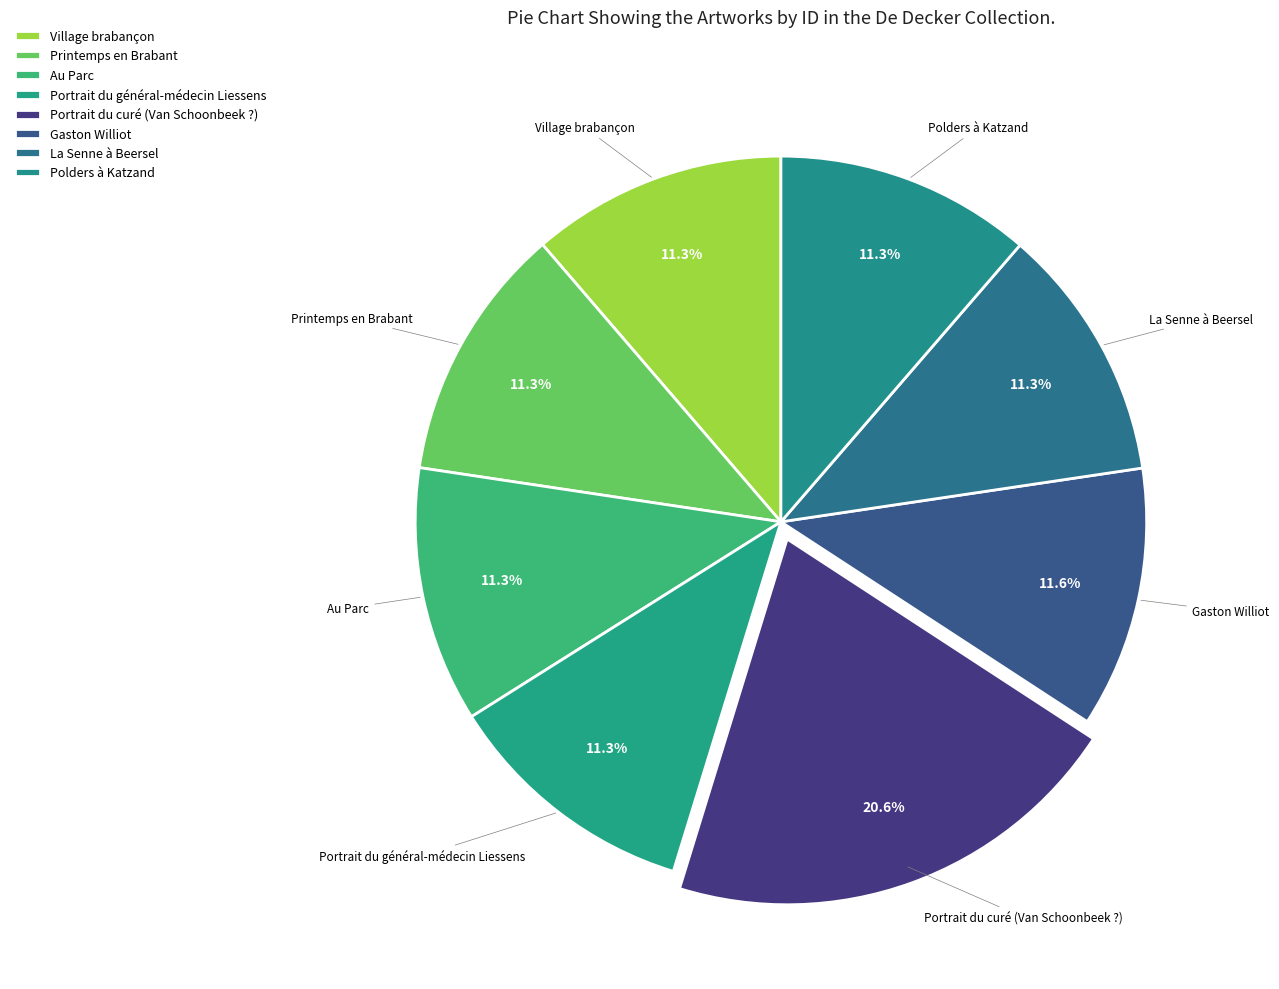

What is the change in value from Gaston Williot to La Senne à Beersel?

-846